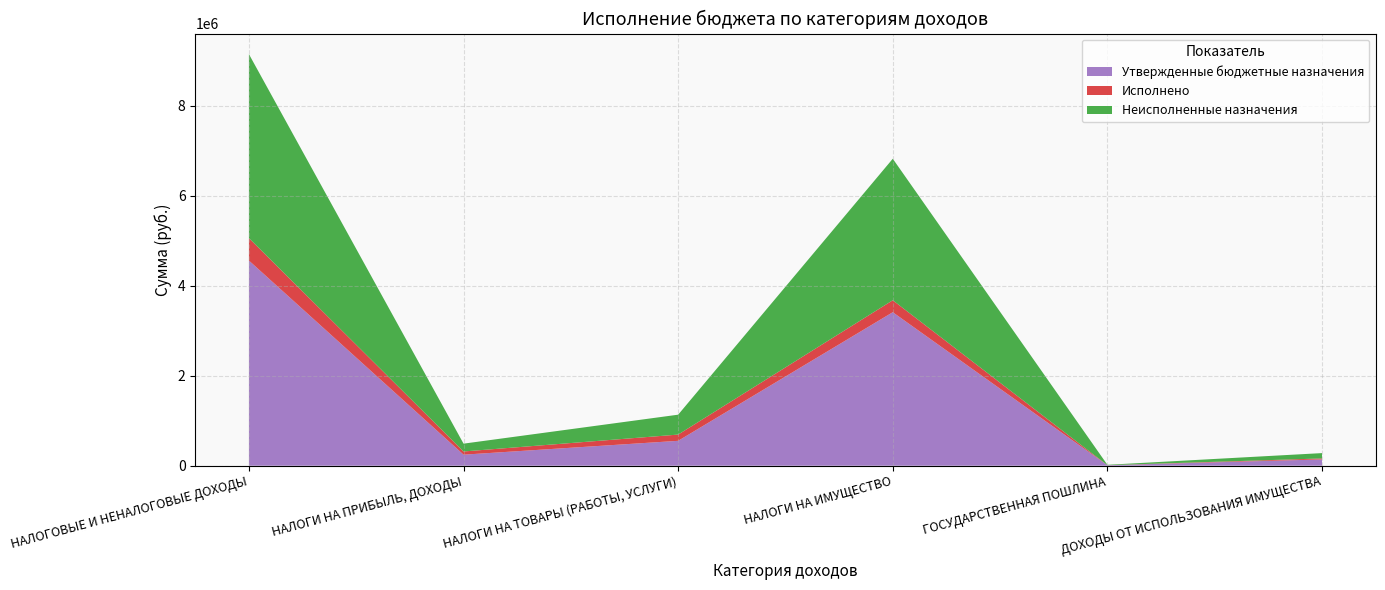

Reading right to left, what are all the values shown in this chart?

Утвержденные бюджетные назначения: ДОХОДЫ ОТ ИСПОЛЬЗОВАНИЯ ИМУЩЕСТВА=140000.0	ГОСУДАРСТВЕННАЯ ПОШЛИНА=10000.0	НАЛОГИ НА ИМУЩЕСТВО=3410000.0	НАЛОГИ НА ТОВАРЫ (РАБОТЫ, УСЛУГИ)=552700.0	НАЛОГИ НА ПРИБЫЛЬ, ДОХОДЫ=245000.0	НАЛОГОВЫЕ И НЕНАЛОГОВЫЕ ДОХОДЫ=4557700.0
Исполнено: ДОХОДЫ ОТ ИСПОЛЬЗОВАНИЯ ИМУЩЕСТВА=21637.7	ГОСУДАРСТВЕННАЯ ПОШЛИНА=1500.0	НАЛОГИ НА ИМУЩЕСТВО=266017.0	НАЛОГИ НА ТОВАРЫ (РАБОТЫ, УСЛУГИ)=138809.1	НАЛОГИ НА ПРИБЫЛЬ, ДОХОДЫ=71259.4	НАЛОГОВЫЕ И НЕНАЛОГОВЫЕ ДОХОДЫ=499223.1
Неисполненные назначения: ДОХОДЫ ОТ ИСПОЛЬЗОВАНИЯ ИМУЩЕСТВА=118362.3	ГОСУДАРСТВЕННАЯ ПОШЛИНА=8500.0	НАЛОГИ НА ИМУЩЕСТВО=3143983.0	НАЛОГИ НА ТОВАРЫ (РАБОТЫ, УСЛУГИ)=442121.8	НАЛОГИ НА ПРИБЫЛЬ, ДОХОДЫ=173740.6	НАЛОГОВЫЕ И НЕНАЛОГОВЫЕ ДОХОДЫ=4086707.8